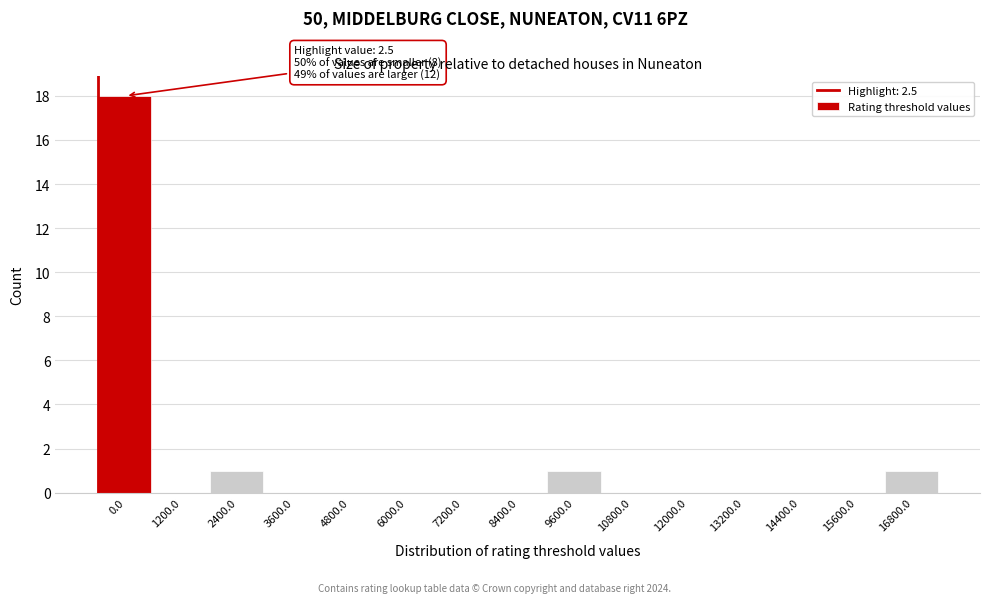

Reading right to left, extract all data points from this chart.

16800.0=1	15600.0=0	14400.0=0	13200.0=0	12000.0=0	10800.0=0	9600.0=1	8400.0=0	7200.0=0	6000.0=0	4800.0=0	3600.0=0	2400.0=1	1200.0=0	0.0=18